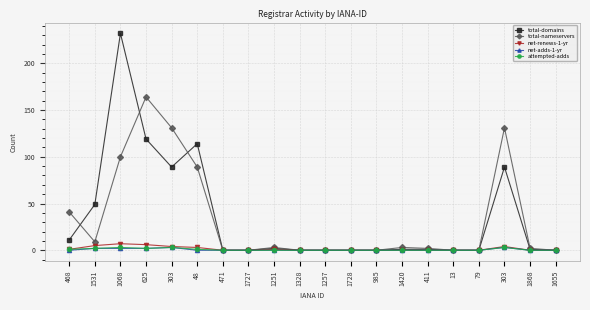

What is the difference between the maximum and minimum values in the total-domains series?

232